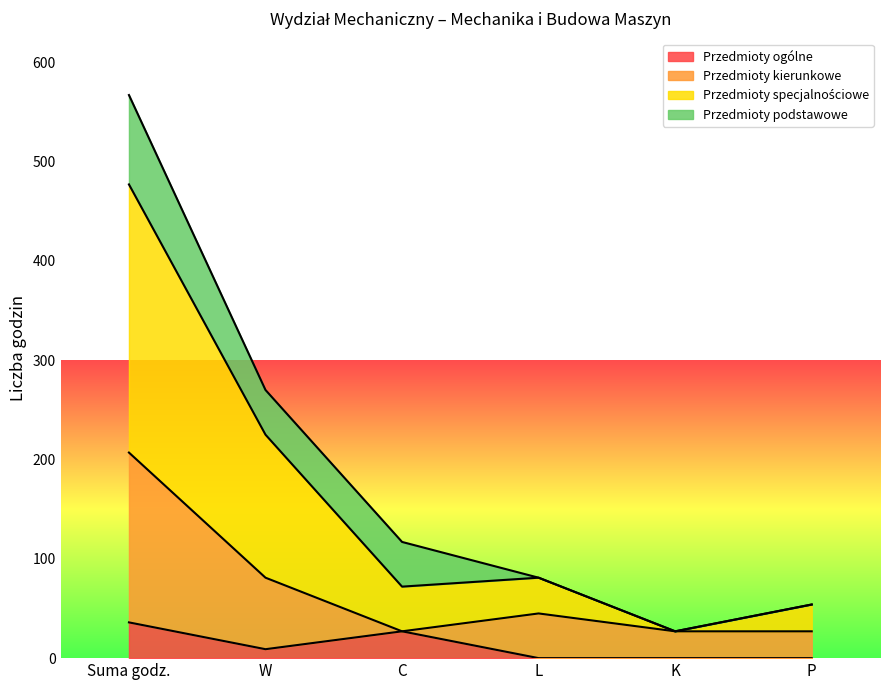

Which series has the widest spread of values?

Przedmioty specjalnościowe